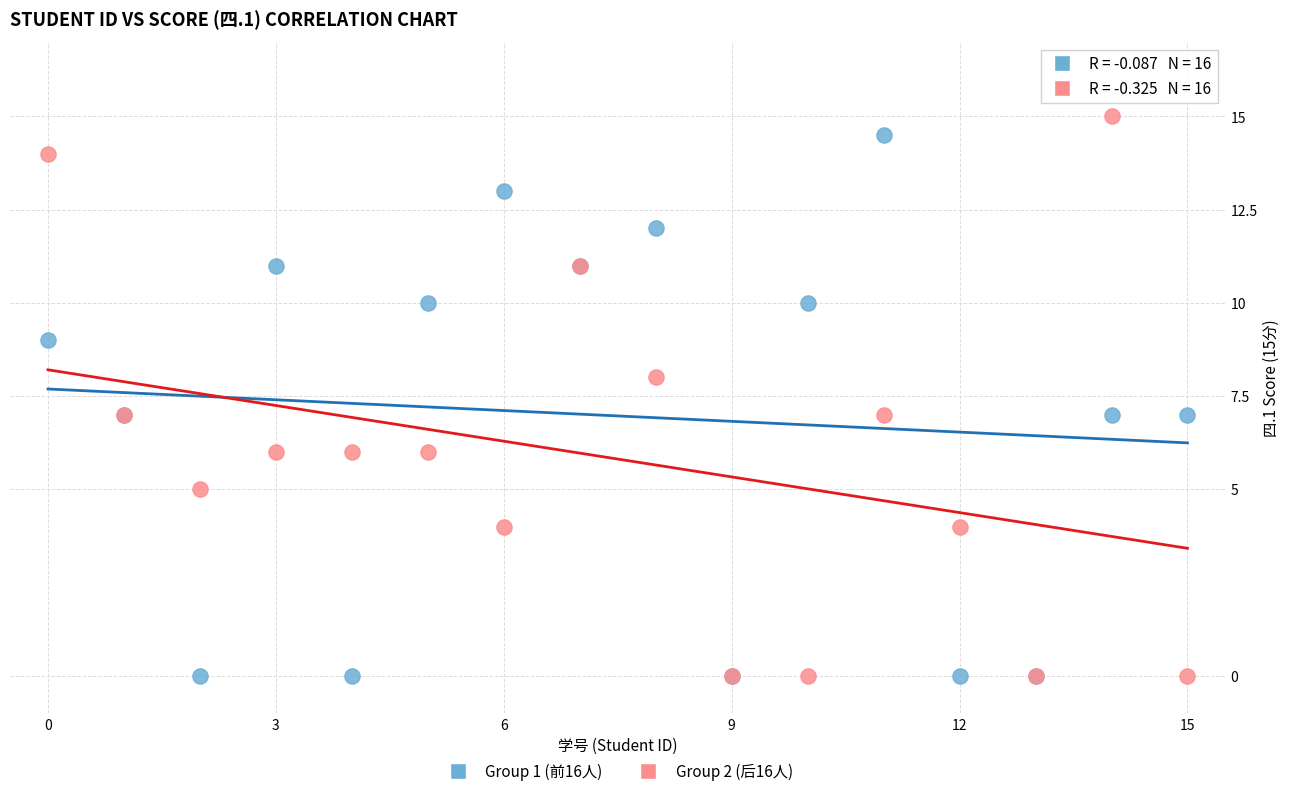

What are all the series names shown in the legend?

Group 1 (前16人), Group 2 (后16人)